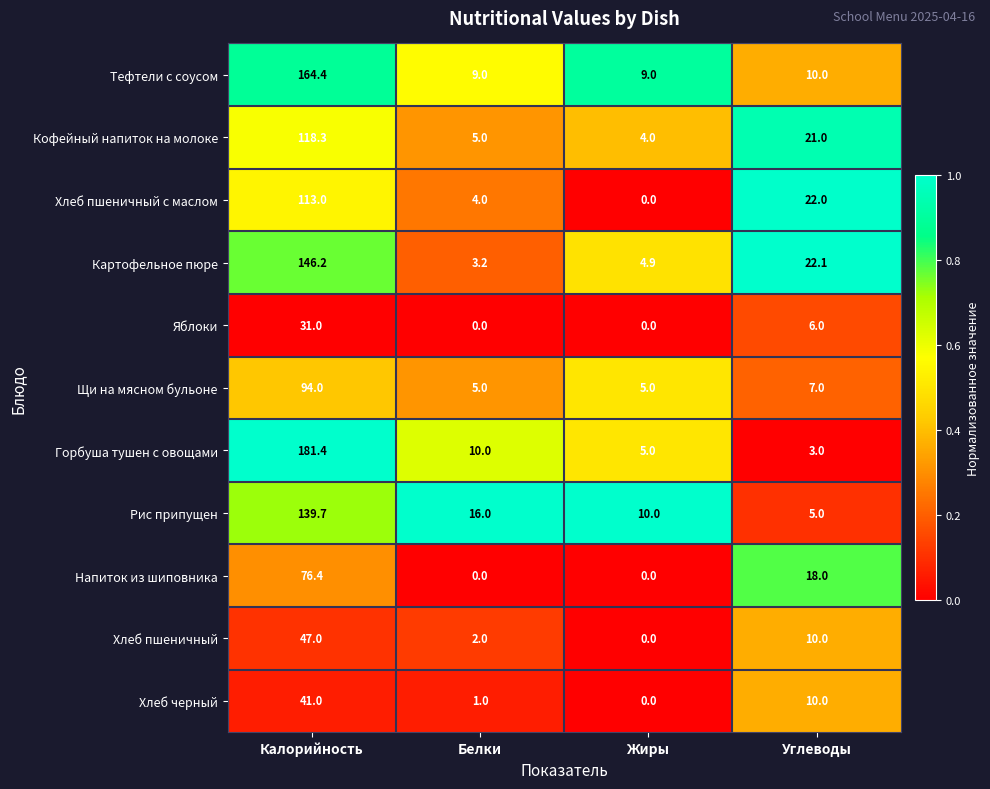

The Картофельное пюре series shows 3.2 at Белки. True or false?

True